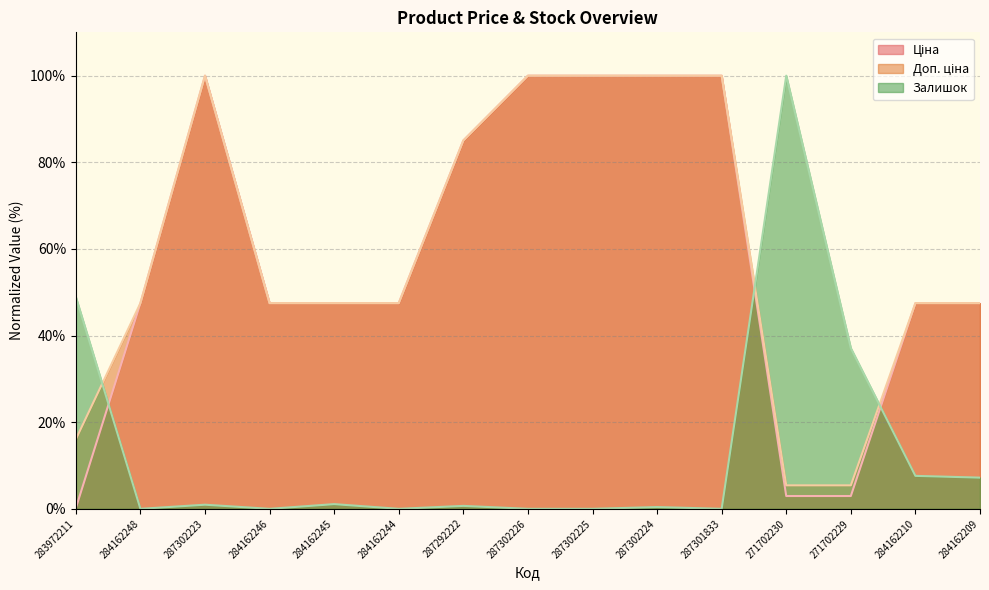

True or false: Ціна and Доп. ціна intersect in this chart.

False